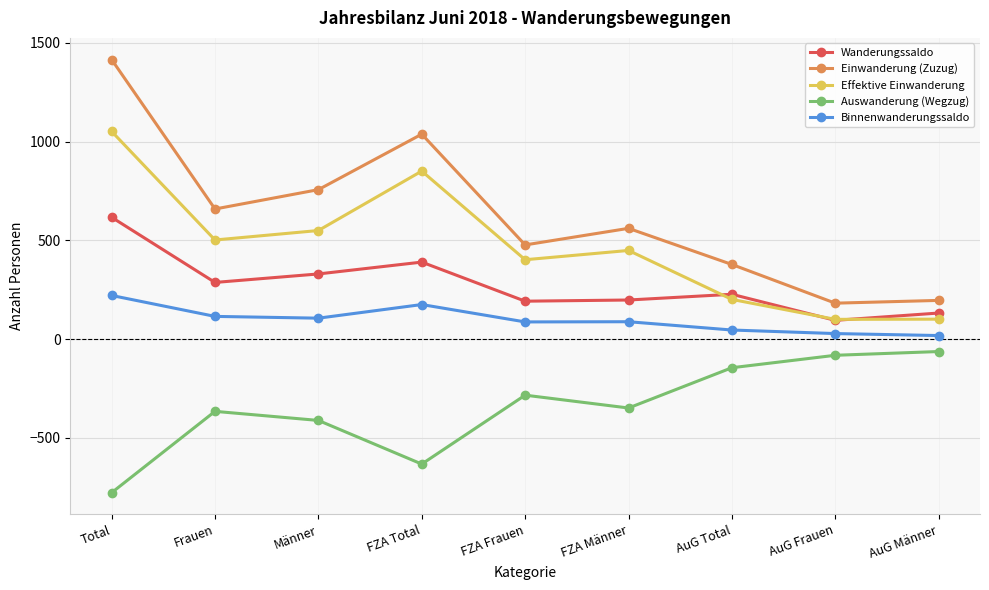

What is the spread (max minus min) of values at Männer?

1169